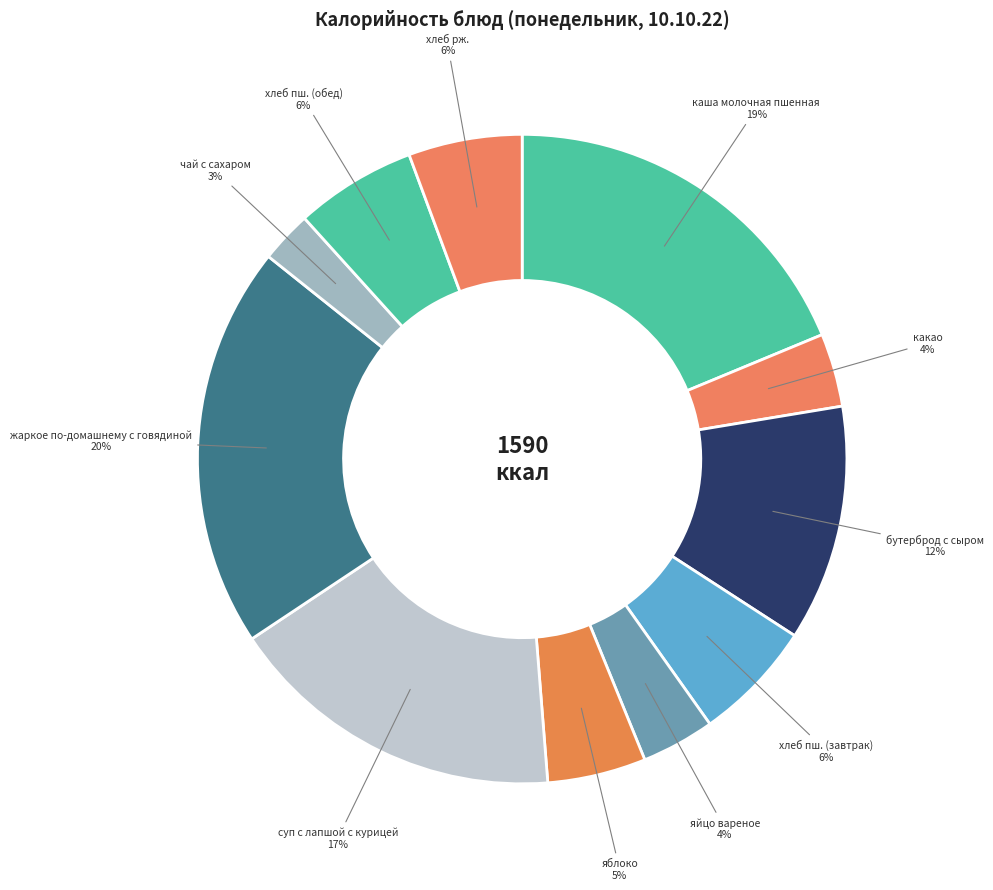

How many slices are in this pie chart?

11